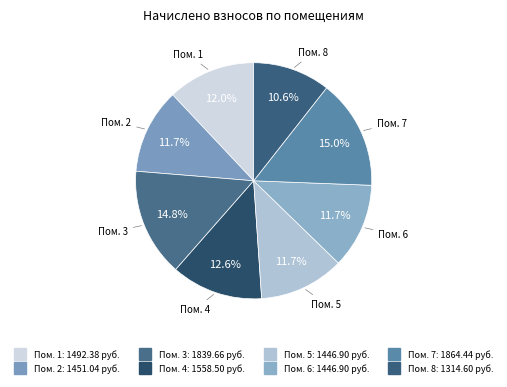

How many slices are in this pie chart?

8